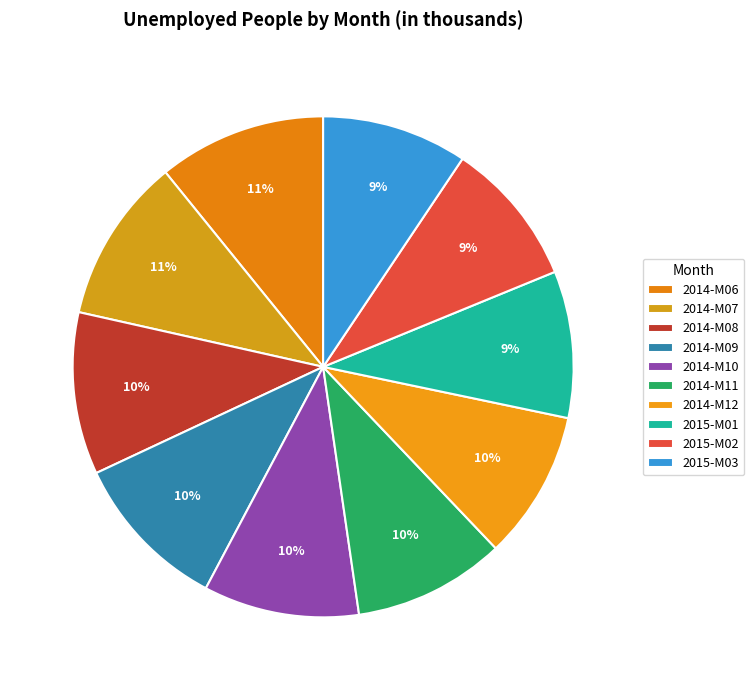

Combined, what portion of the pie is 2015-M02 and 2015-M03?

18.8%